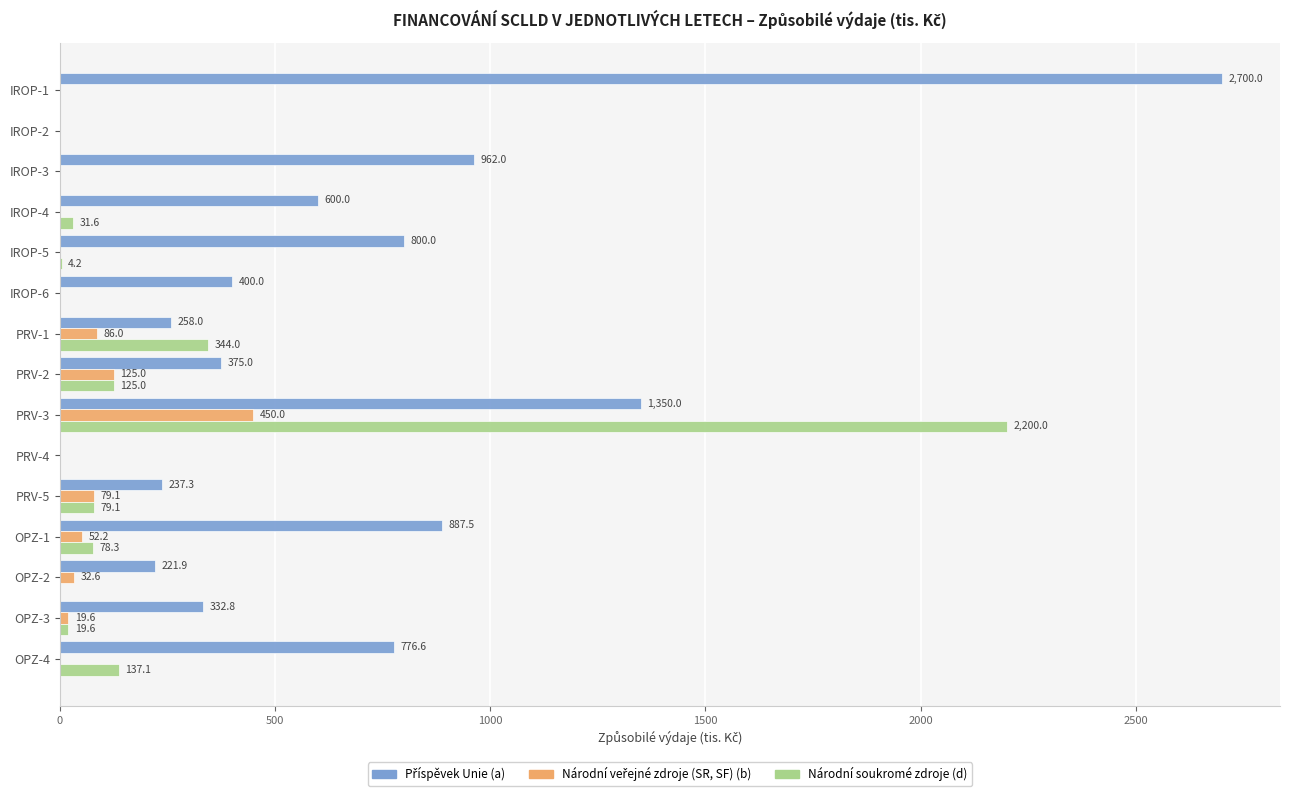

The Národní soukromé zdroje (d) series shows 0.0 at IROP-3. True or false?

True